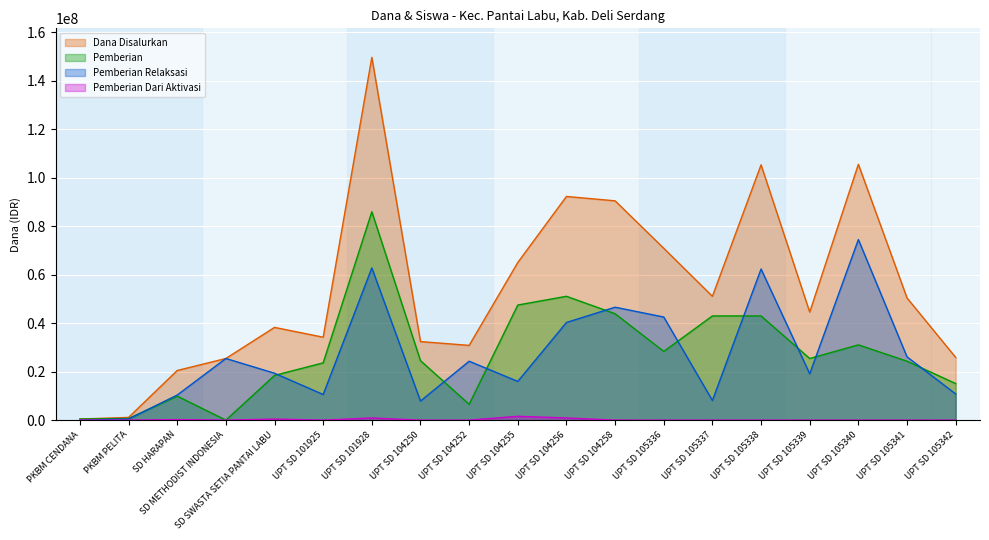

What are all the series names shown in the legend?

Dana Disalurkan, Pemberian Relaksasi, Pemberian, Pemberian Dari Aktivasi